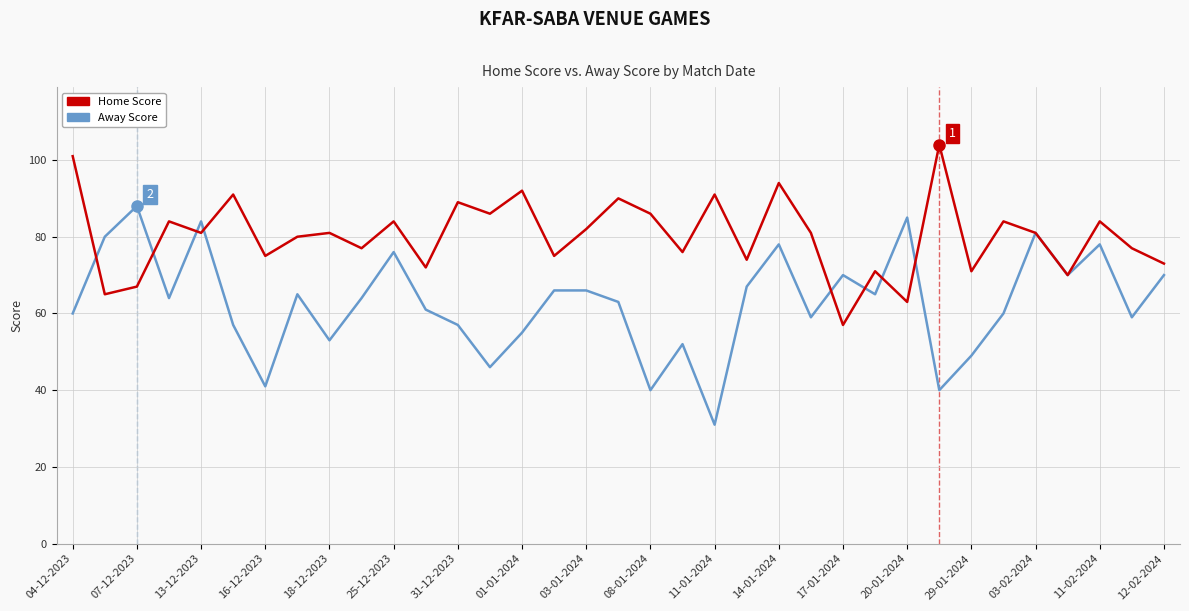

How many lines are shown in the chart?

2